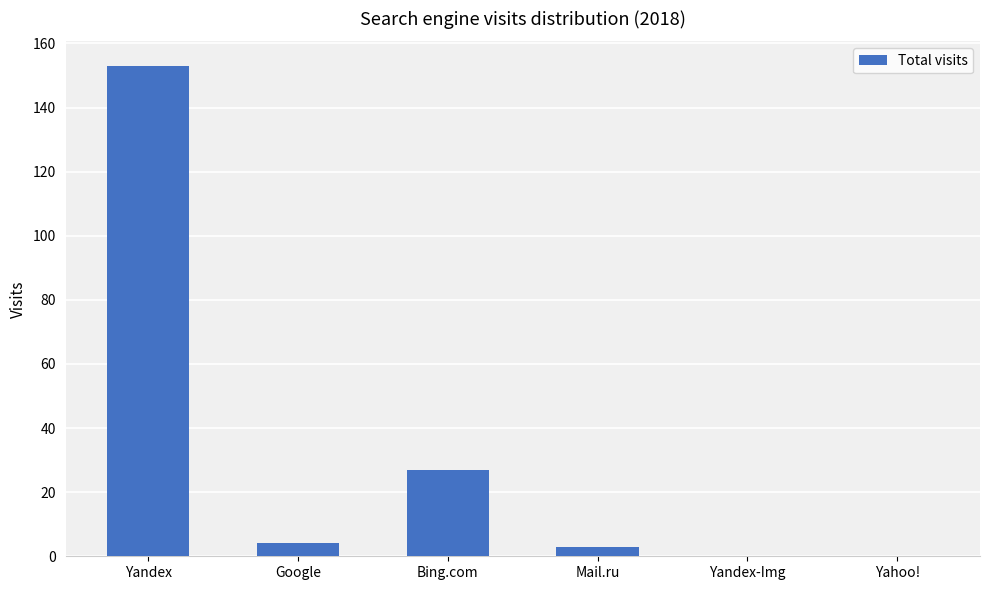

Between Yandex-Img and Google, which is larger?

Google